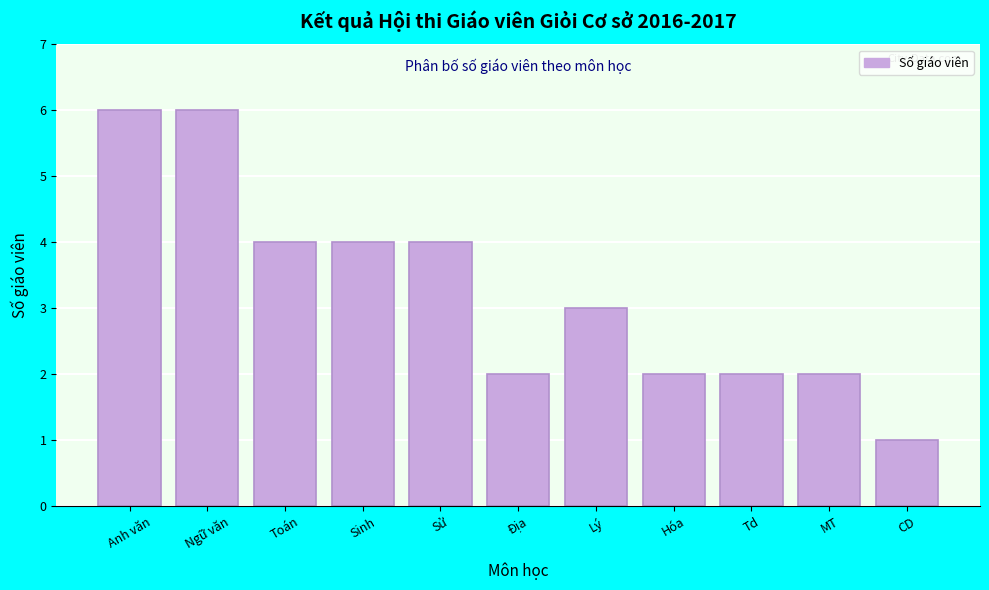

Reading right to left, what are all the values shown in this chart?

CD=1	MT=2	Td=2	Hóa=2	Lý=3	Địa=2	Sử=4	Sinh=4	Toán=4	Ngữ văn=6	Anh văn=6